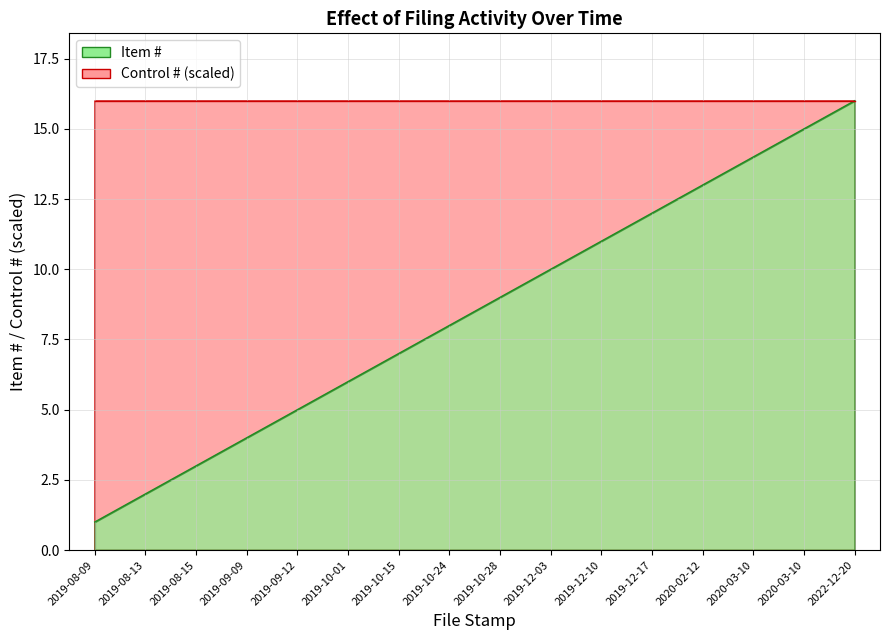

What is the label of the 7th point from the left?

2019-10-15